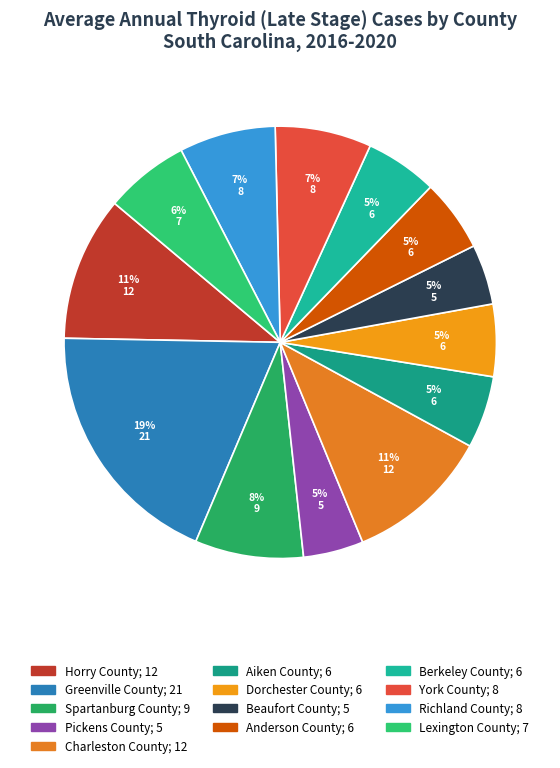

What percentage is the Anderson County slice, to the nearest percent?

5%